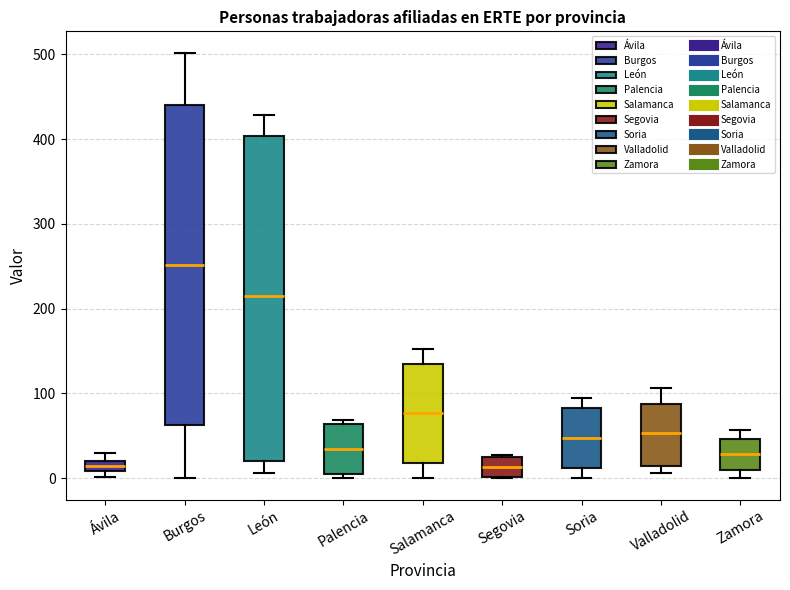

Where does the lower whisker of the box for Zamora end on the y-axis? The values are not printed on the chart, so give them approximately, as read against the axis.

0